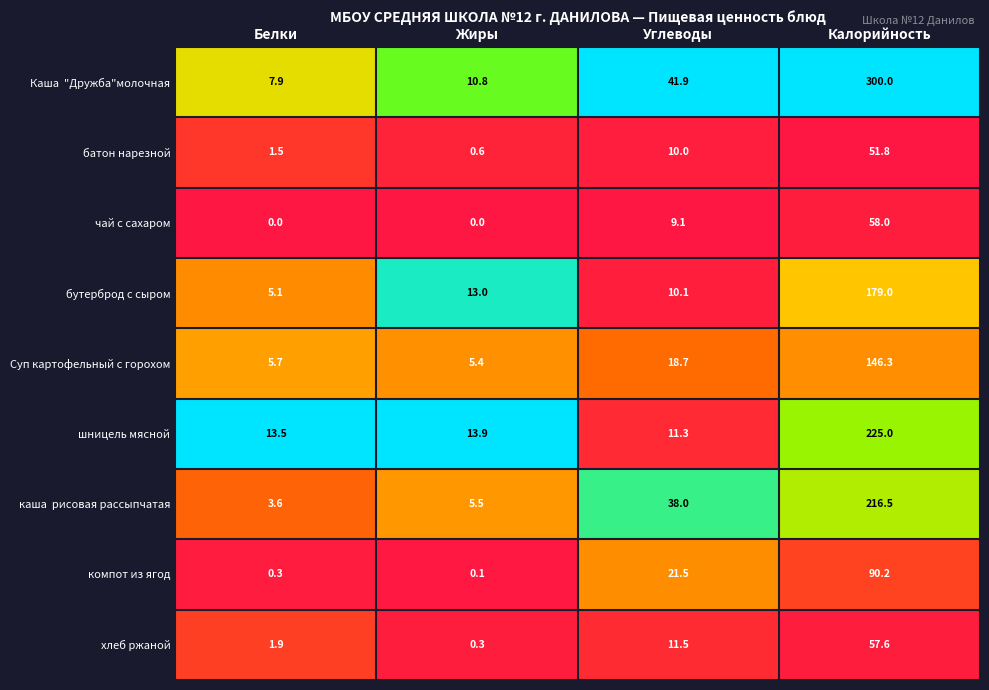

Which category has the highest value across all series?

Калорийность